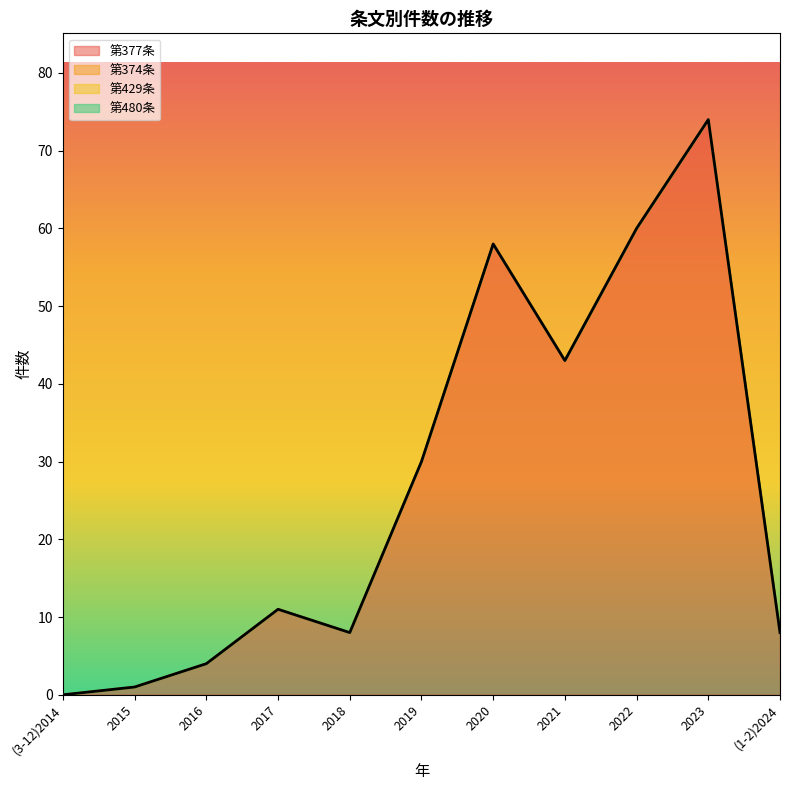

At how many categories does at least one series exceed 34?

4